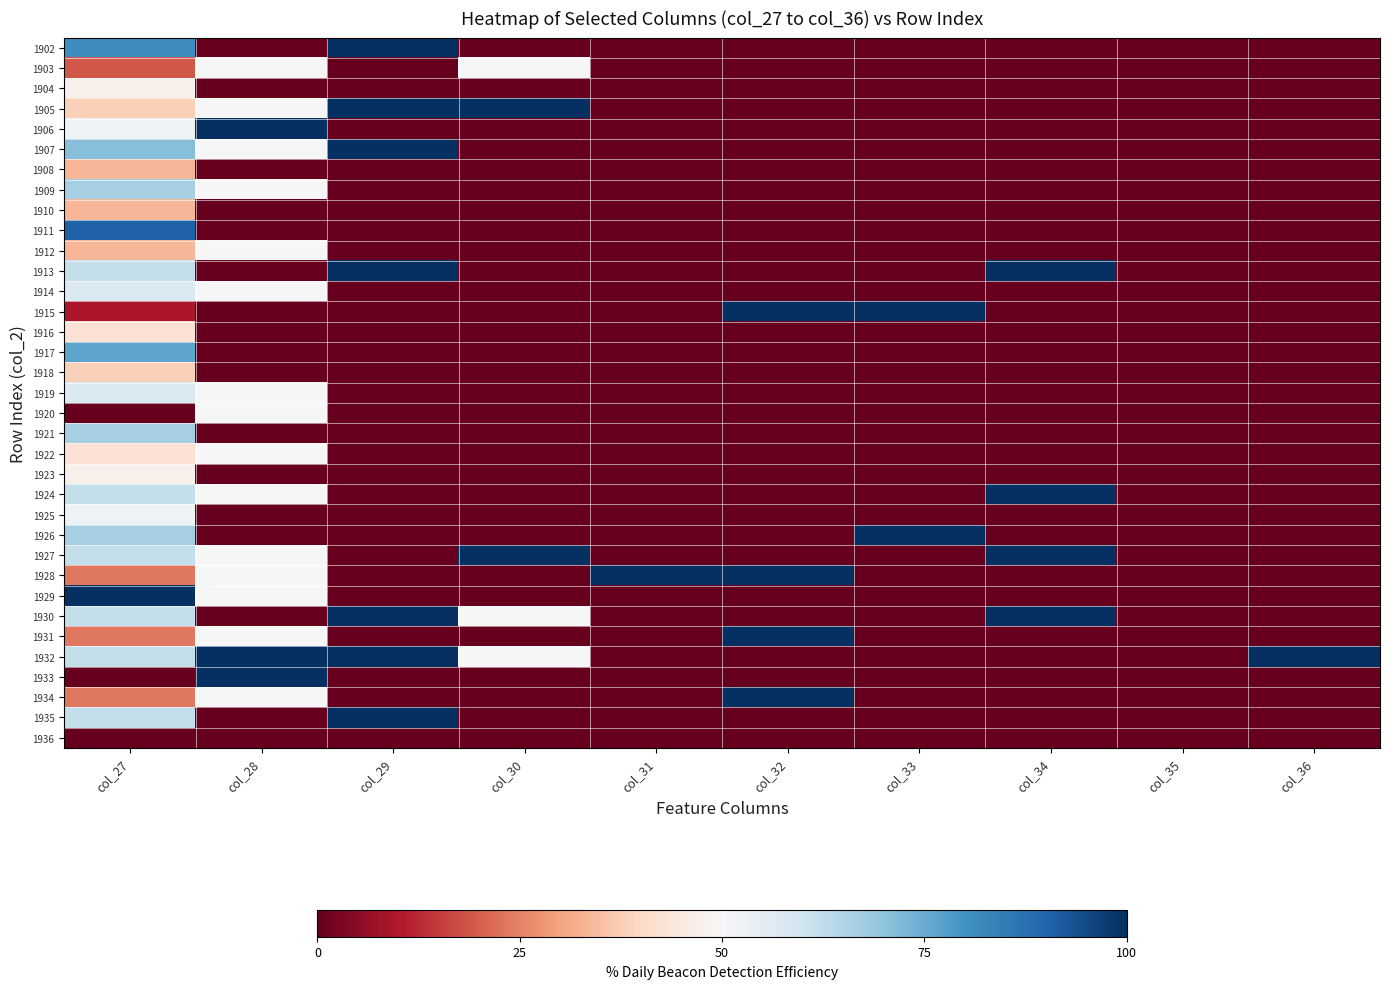

What is the spread (max minus min) of values at col_32?

100.0